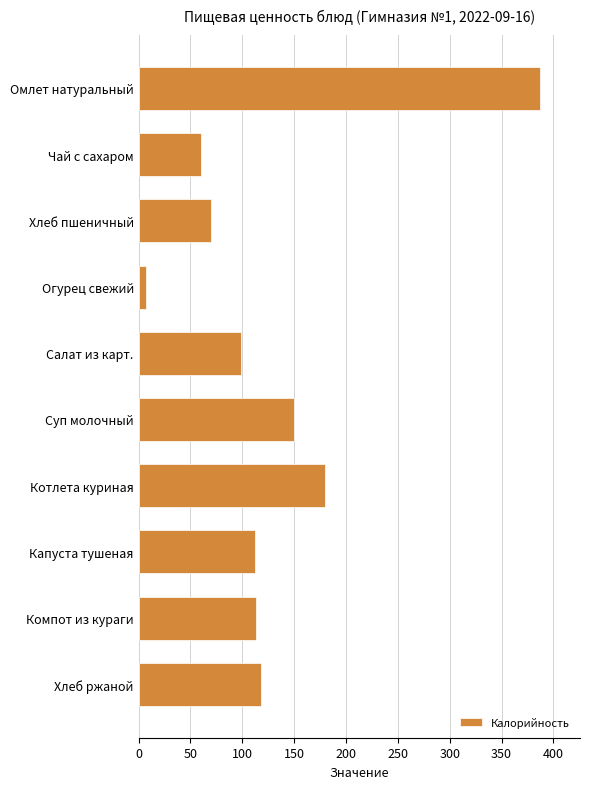

What is the difference between the second highest and minimum values?

173.0